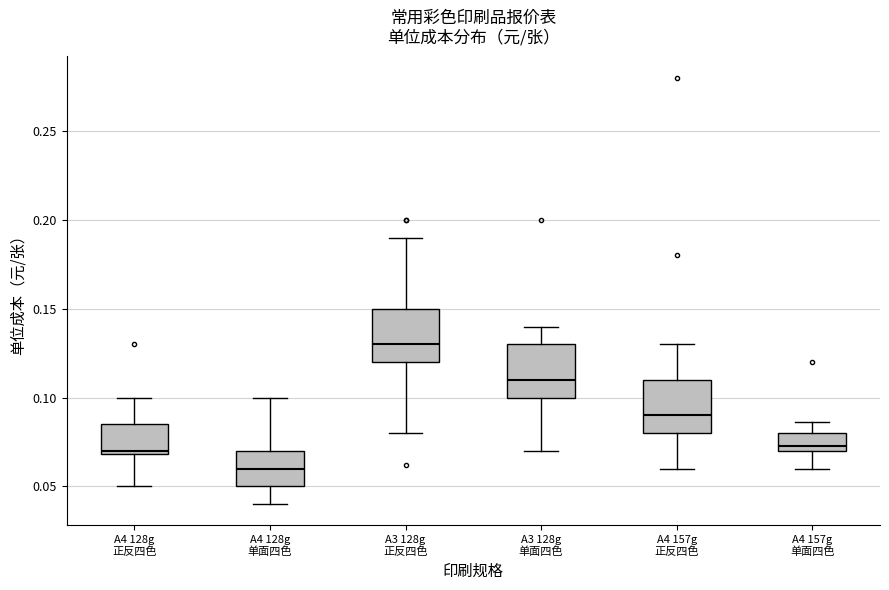

Reading left to right, read every box against the y-axis: the position of its median line, the range the box covers, and the ends of its whiskers. The values are not printed on the chart, so give them approximately, as read against the axis.

A4 128g 正反四色: median 0.070 (just above the box's lower edge), box 0.070 to 0.085, whiskers 0.050 to 0.100
A4 128g 单面四色: median 0.060, box 0.050 to 0.070, whiskers 0.040 to 0.100
A3 128g 正反四色: median 0.130, box 0.120 to 0.150, whiskers 0.080 to 0.190
A3 128g 单面四色: median 0.110, box 0.100 to 0.130, whiskers 0.070 to 0.140
A4 157g 正反四色: median 0.090, box 0.080 to 0.110, whiskers 0.060 to 0.130
A4 157g 单面四色: median 0.075, box 0.070 to 0.080, whiskers 0.060 to 0.085